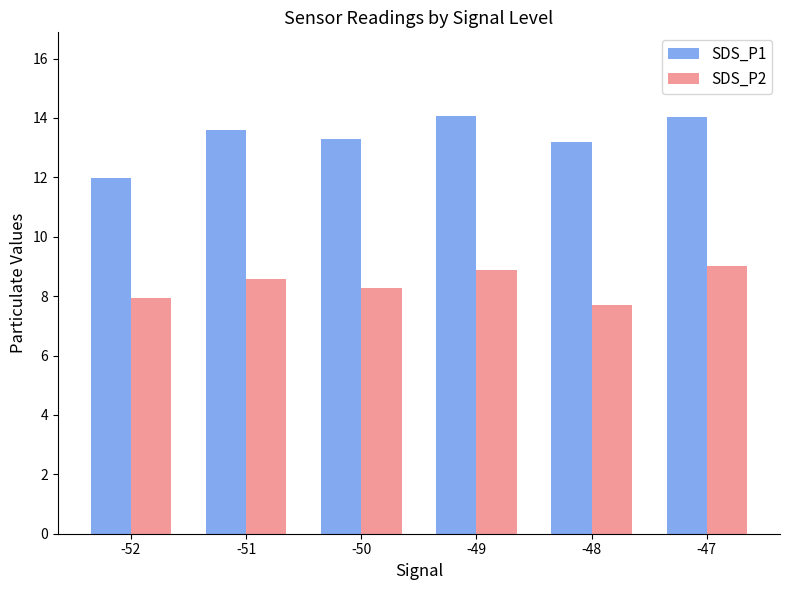

Which series has the largest total across all categories?

SDS_P1